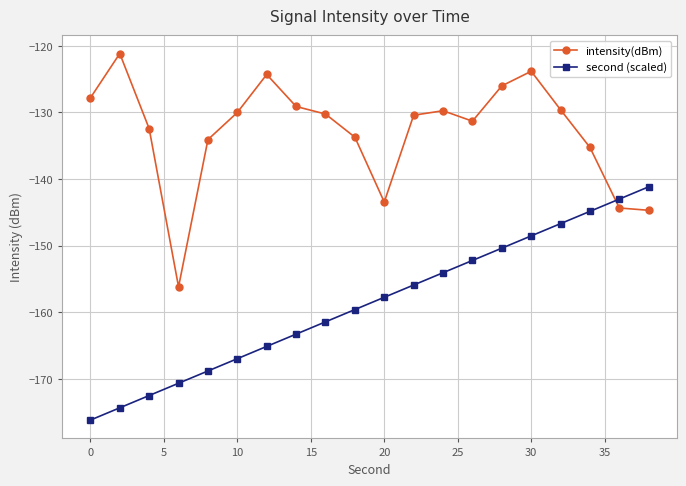

Which series has the largest total across all categories?

intensity(dBm)